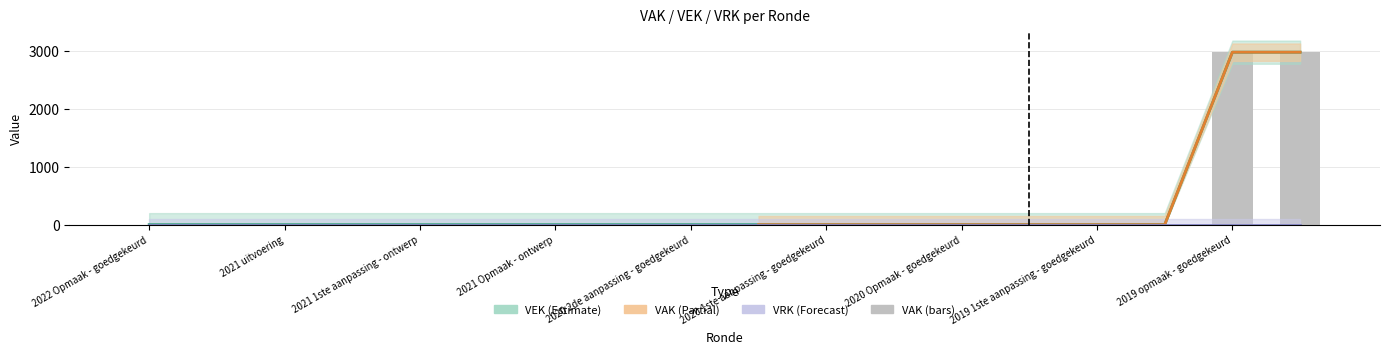

The value of VAK at 2019 opmaak - ontwerp is 2981. True or false?

True